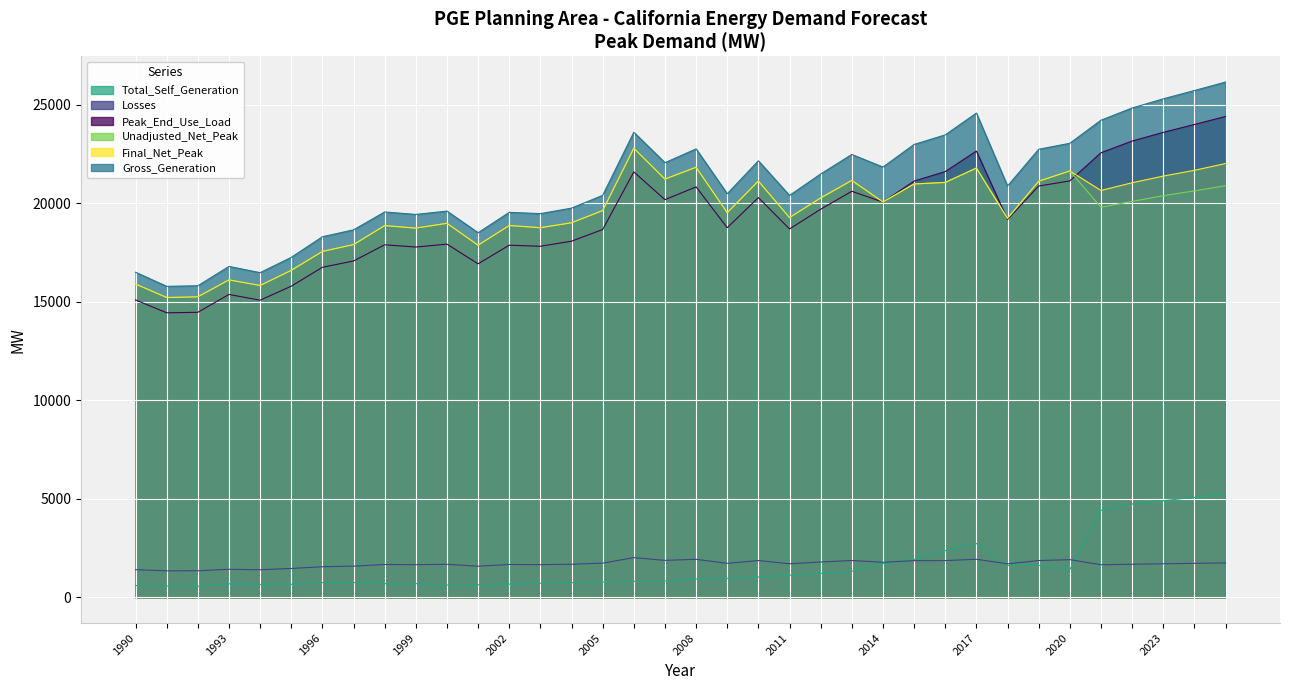

Between 2007 and 2013, which series saw the biggest shift?

Total_Self_Generation